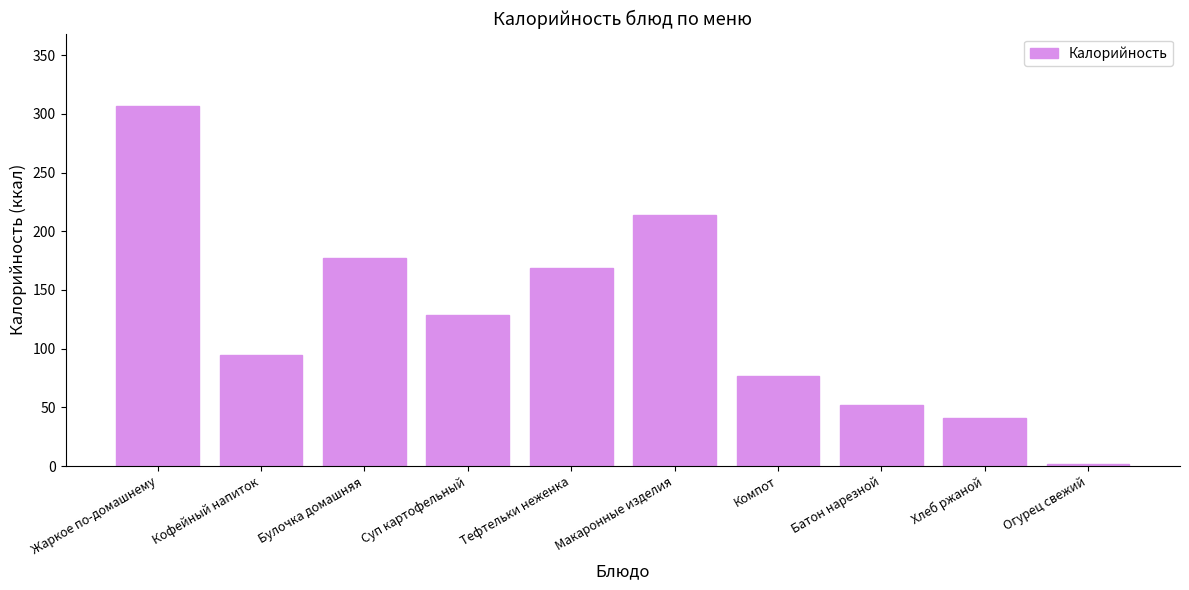

What position from the right is Огурец свежий?

1